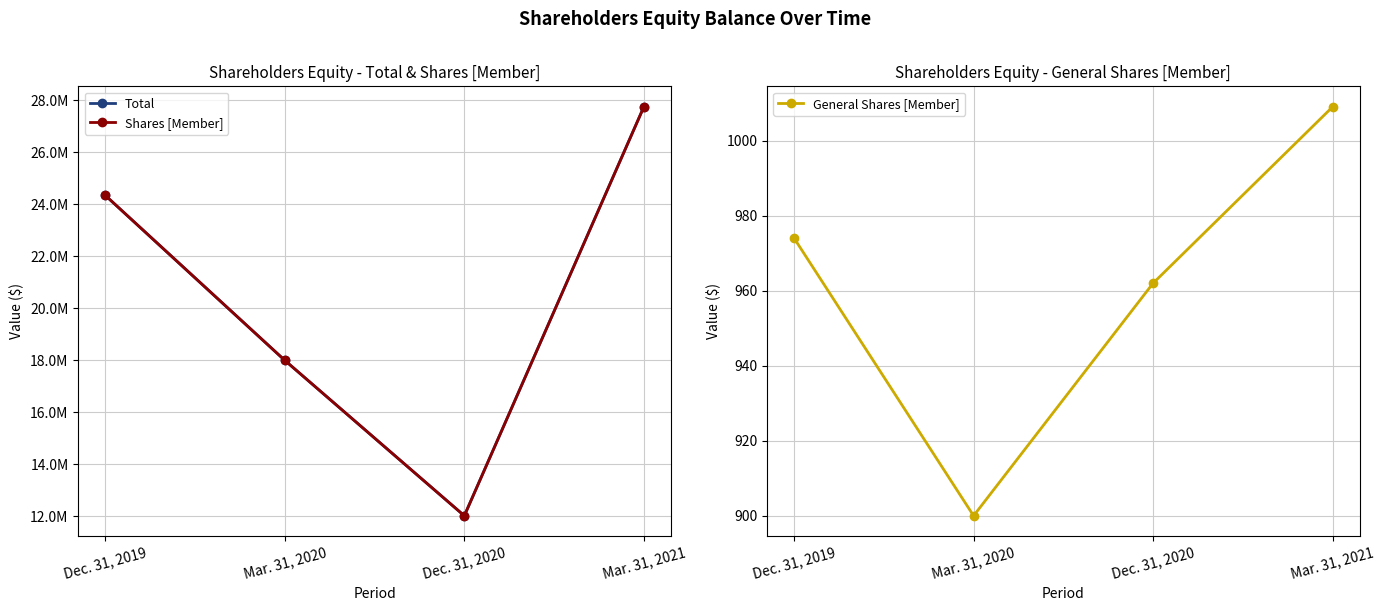

What is the minimum value for Shares [Member]?

12025820